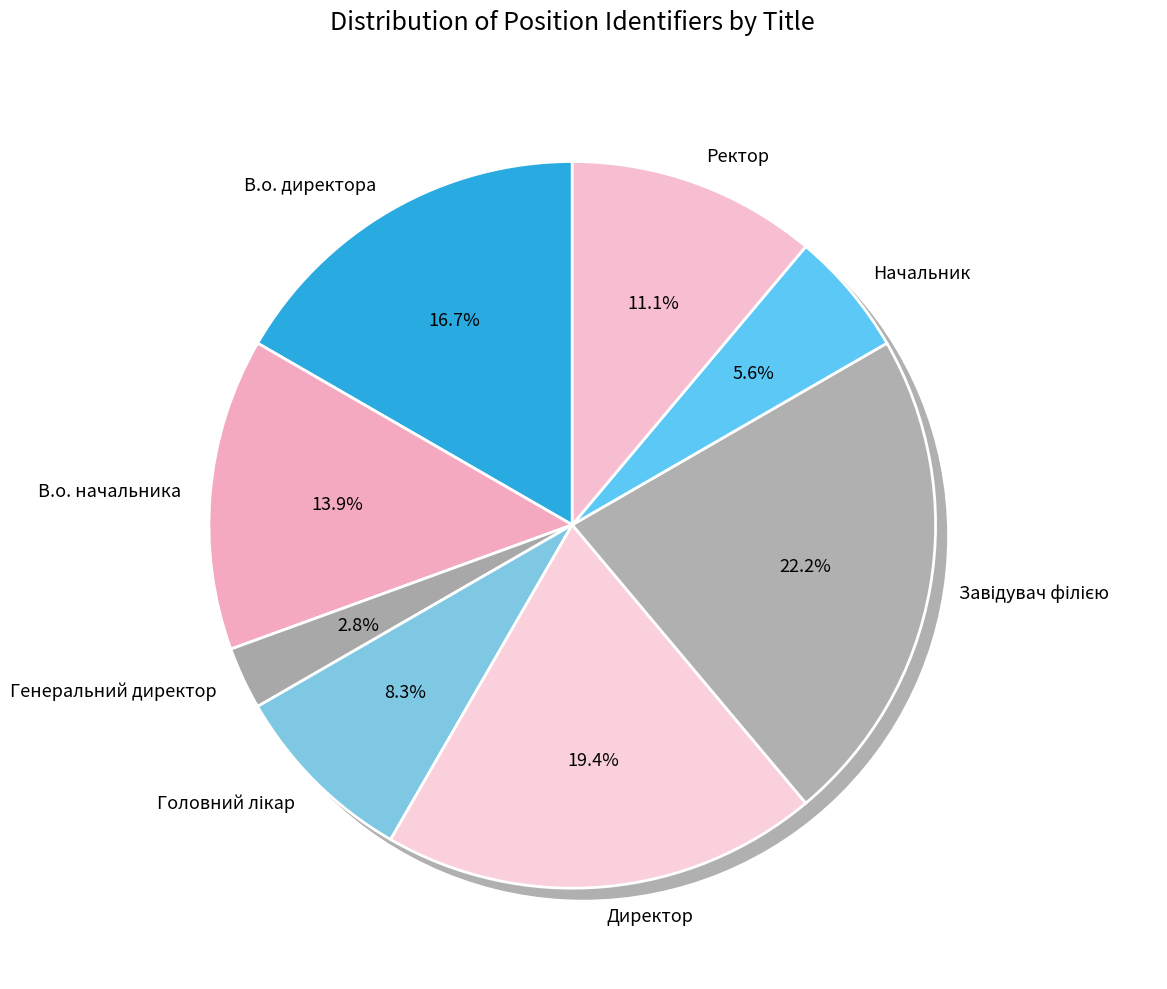

How much of the chart is everything except Начальник?

94.4%